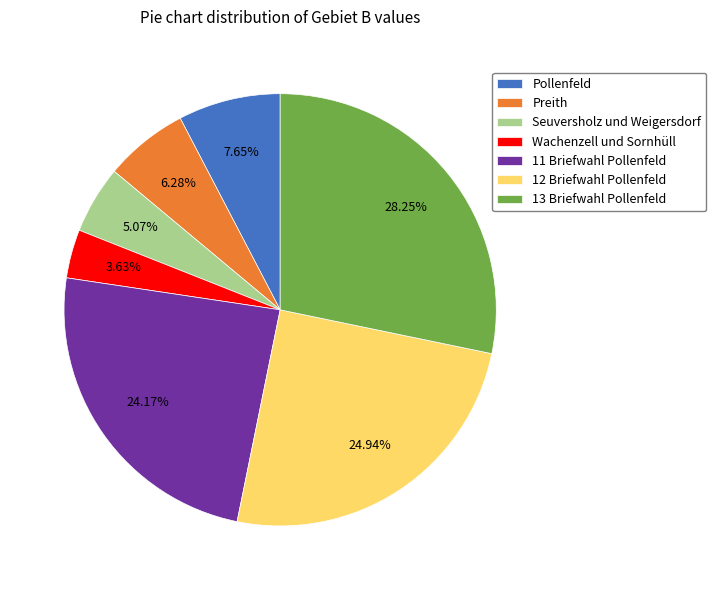

What is the ratio of the value at Seuversholz und Weigersdorf to the value at Preith?

0.8